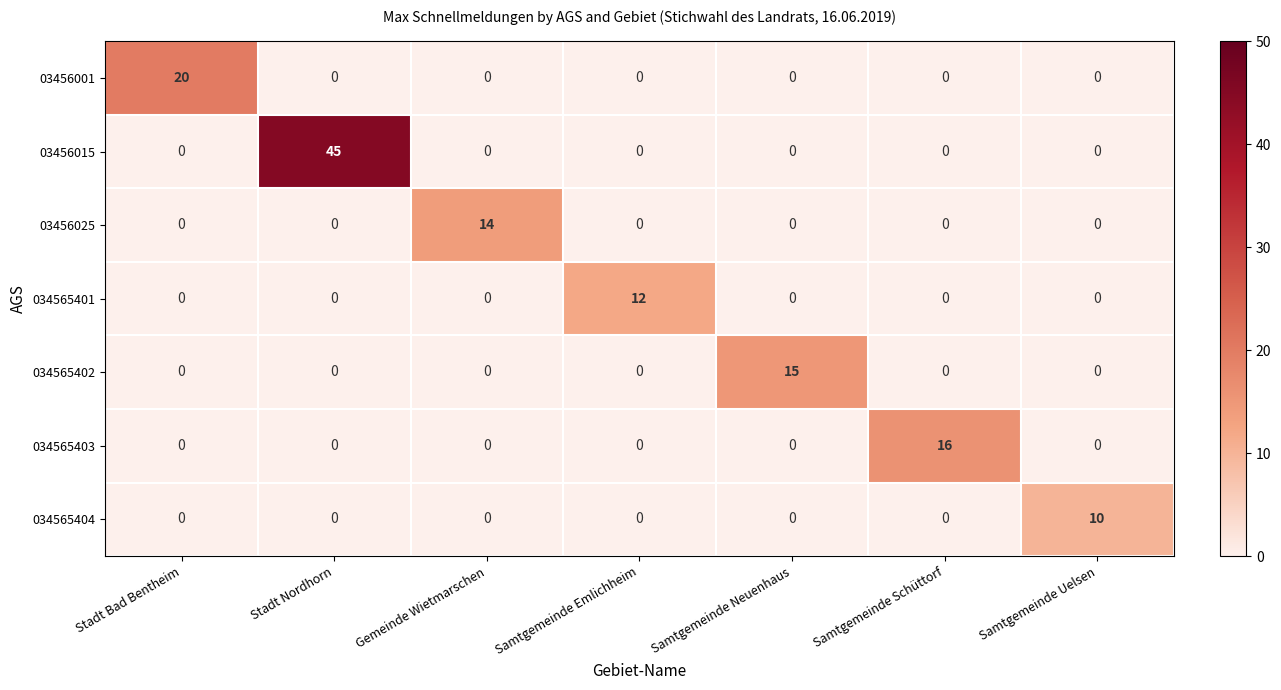

List the series in order of their peak value, lowest first.

034565404, 034565401, 03456025, 034565402, 034565403, 03456001, 03456015